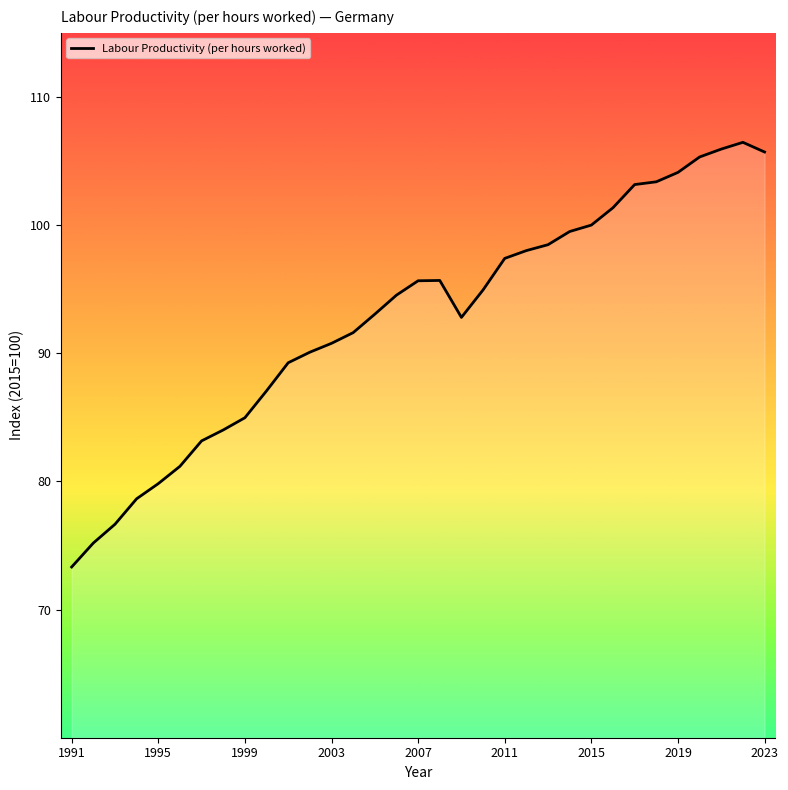

What is the minimum value shown in the chart?

73.3